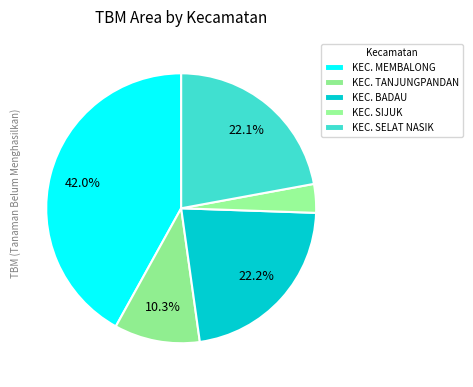

What is the change in value from KEC. TANJUNGPANDAN to KEC. BADAU?

+286.4